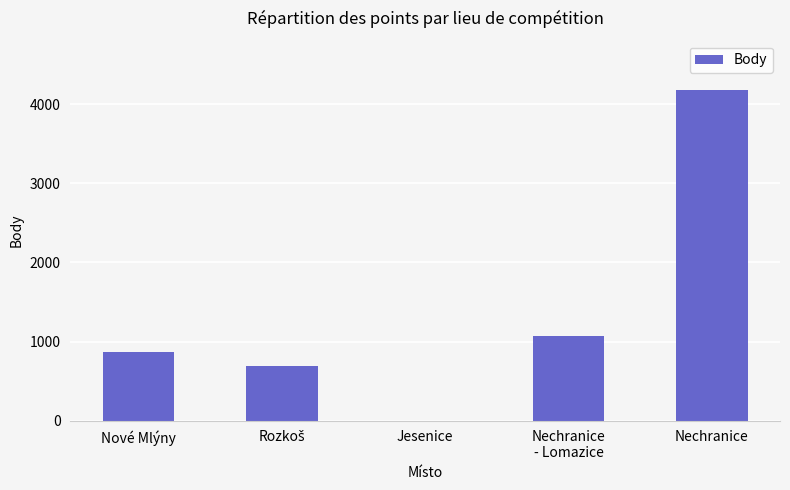

What is the sum of all values?

6812